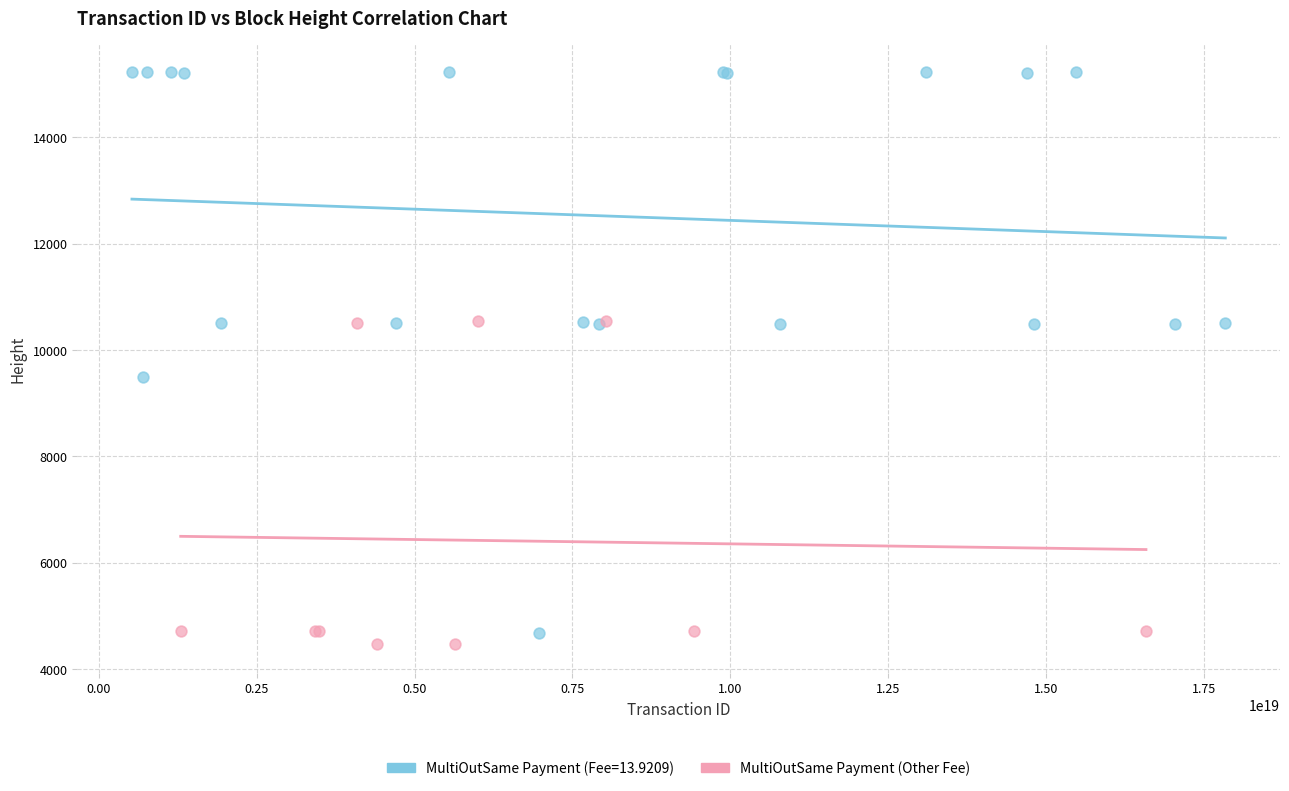

Which series has the largest Y range (max minus min)?

MultiOutSame Payment (Fee=13.9209)